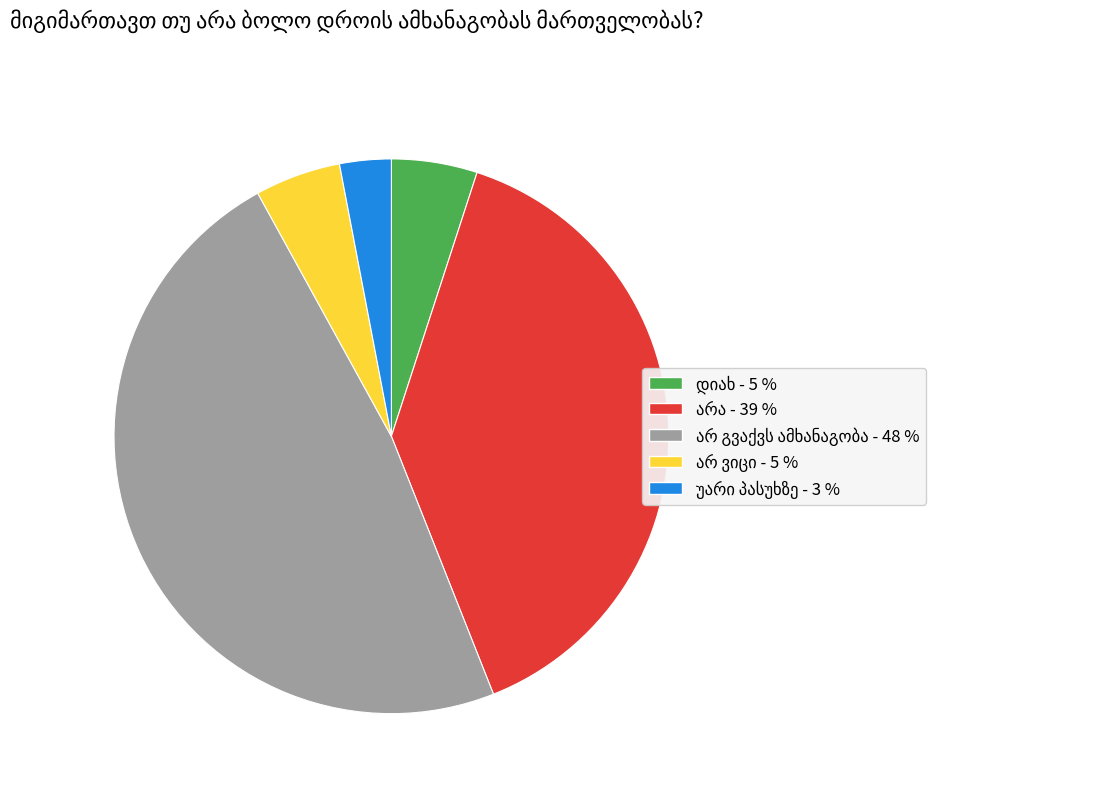

Is there any slice that represents more than half of the pie?

No